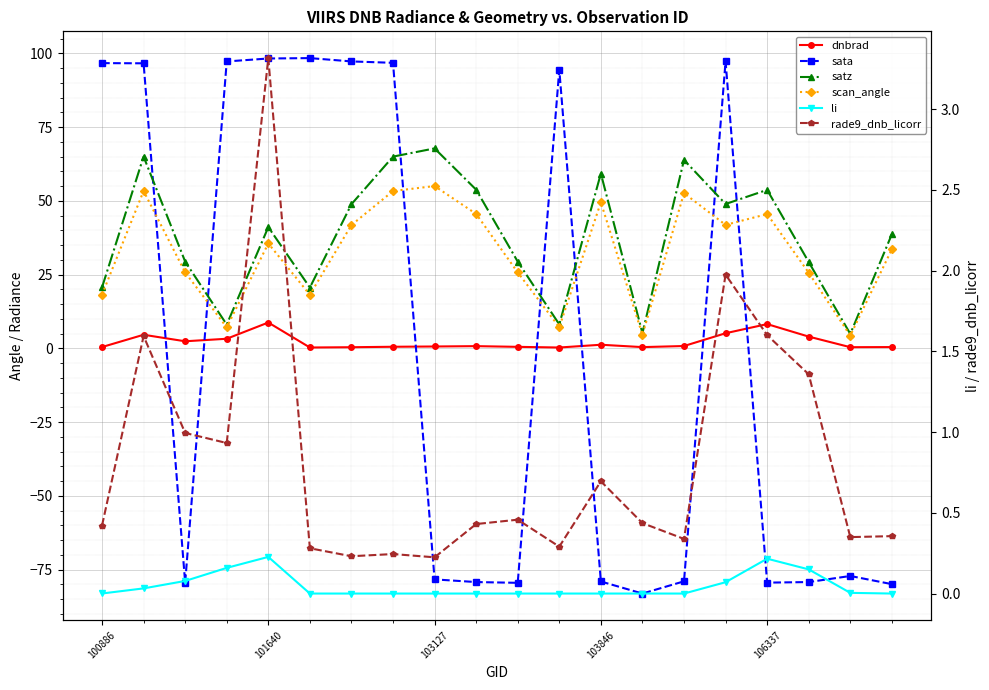

What is the difference between the highest and lowest values at 17?

108.5